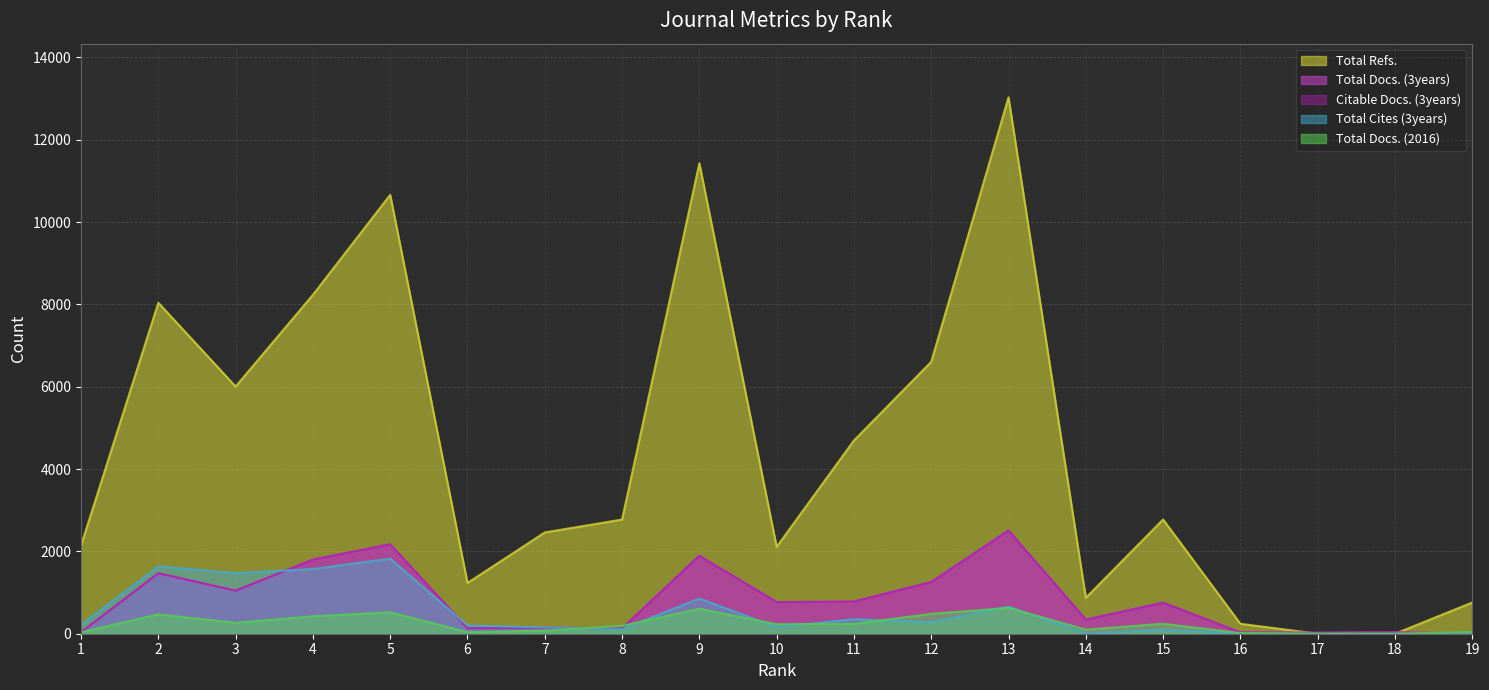

Which label corresponds to the smallest value in the chart?

19